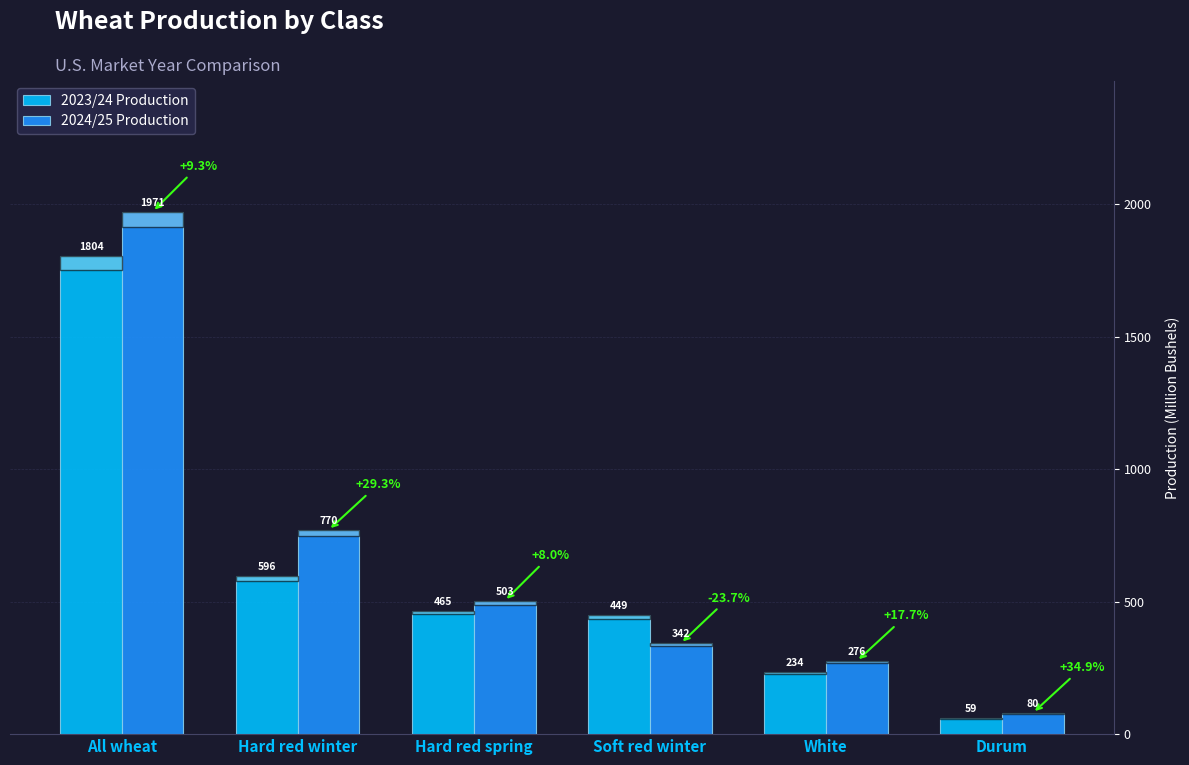

Reading right to left, transcribe all the data shown in this chart.

2023/24 Production: Durum=59.3	White=234.1	Soft red winter=449.0	Hard red spring=465.4	Hard red winter=596.0	All wheat=1803.9
2024/25 Production: Durum=80.1	White=275.5	Soft red winter=342.4	Hard red spring=502.9	Hard red winter=770.4	All wheat=1971.3